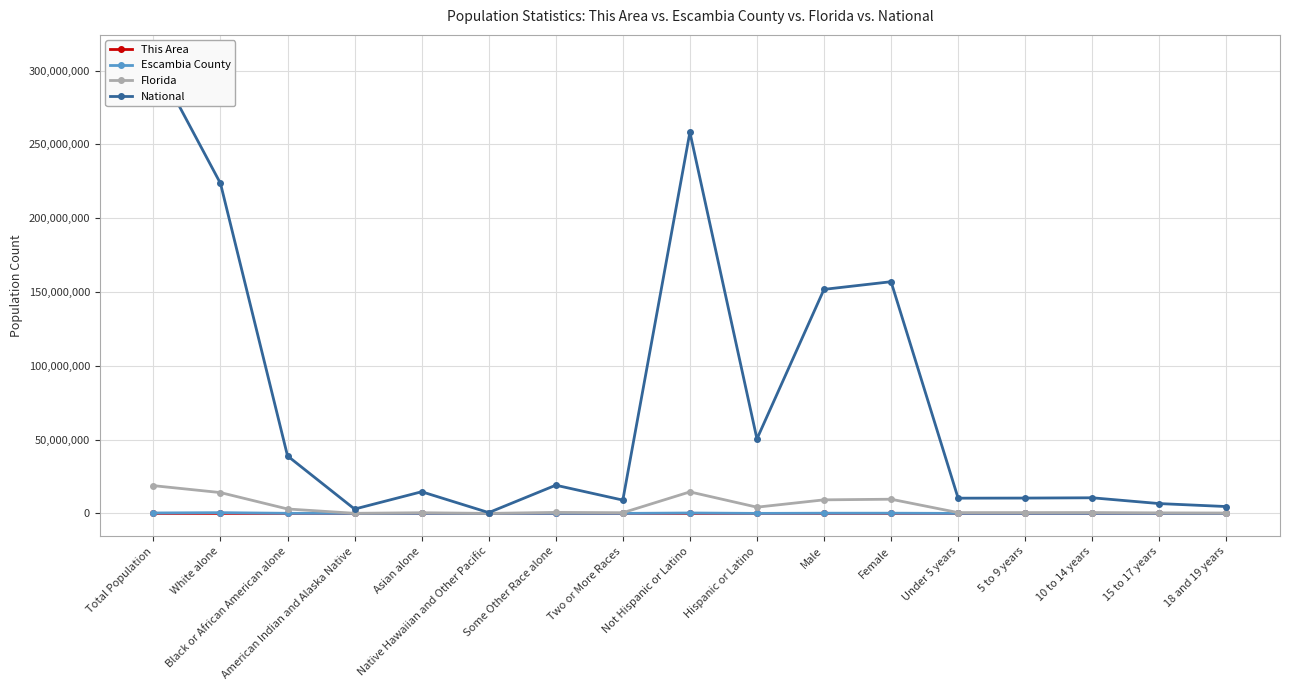

What position from the left is 15 to 17 years?

16